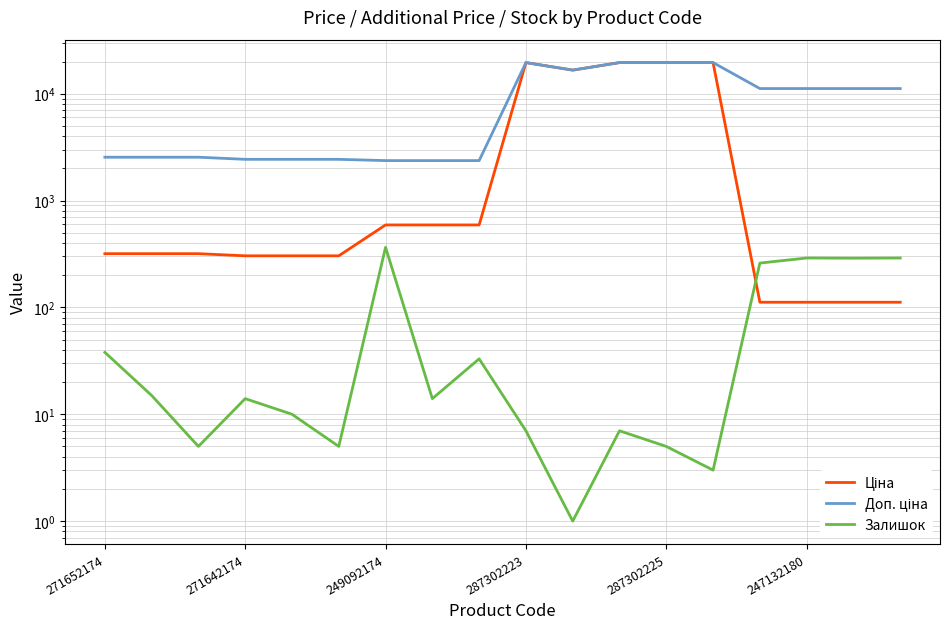

The value of Доп. ціна at 287302223 is 32184.3. True or false?

False